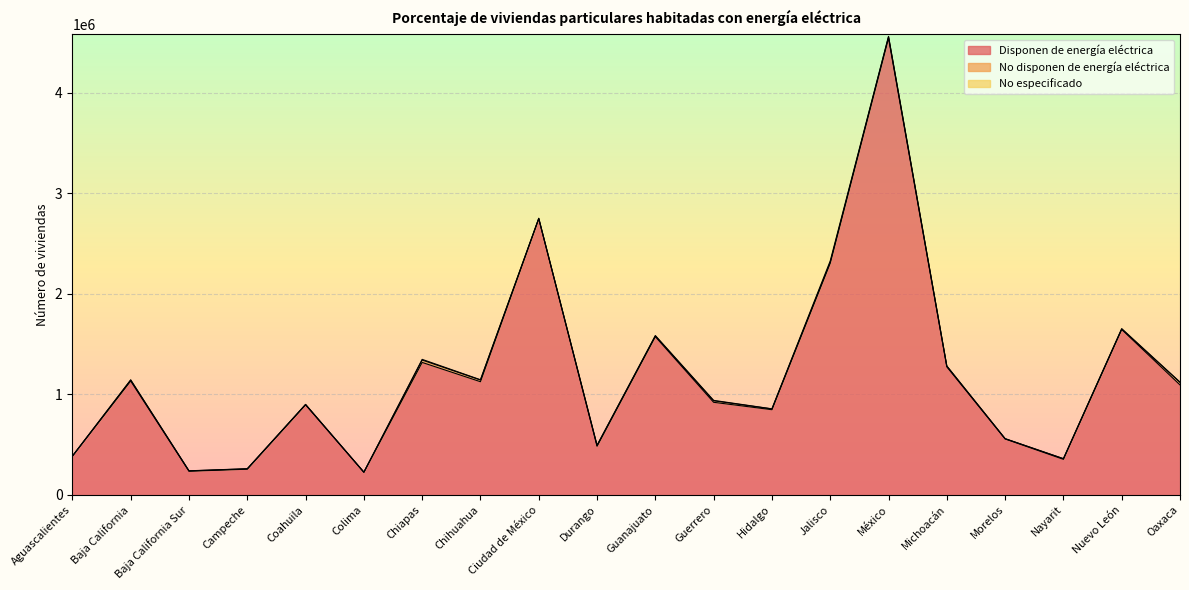

Between which two adjacent categories do No disponen de energía eléctrica and No especificado first intersect?

Chihuahua and Ciudad de México